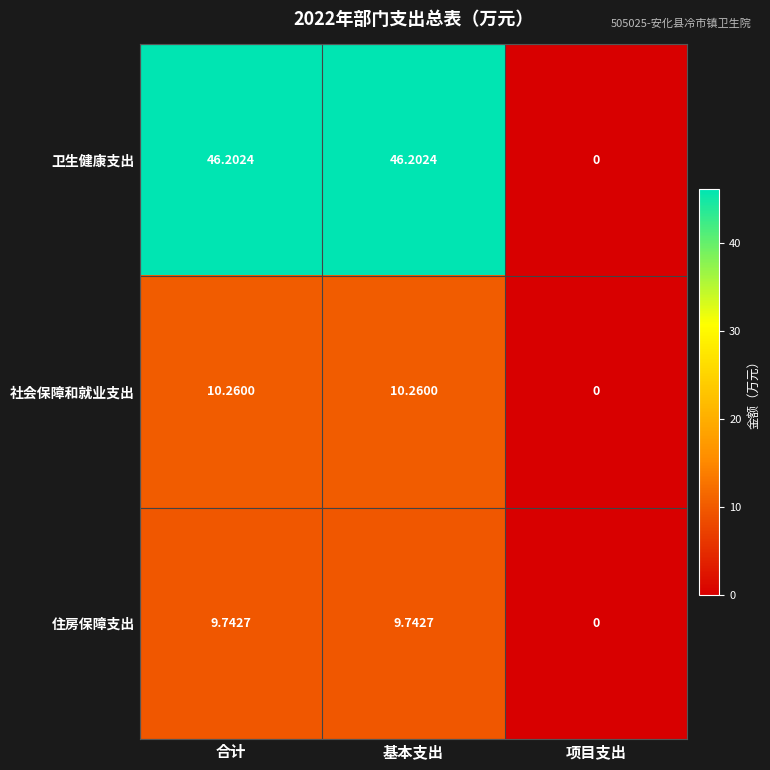

Where does the 卫生健康支出 series first go above 46?

合计